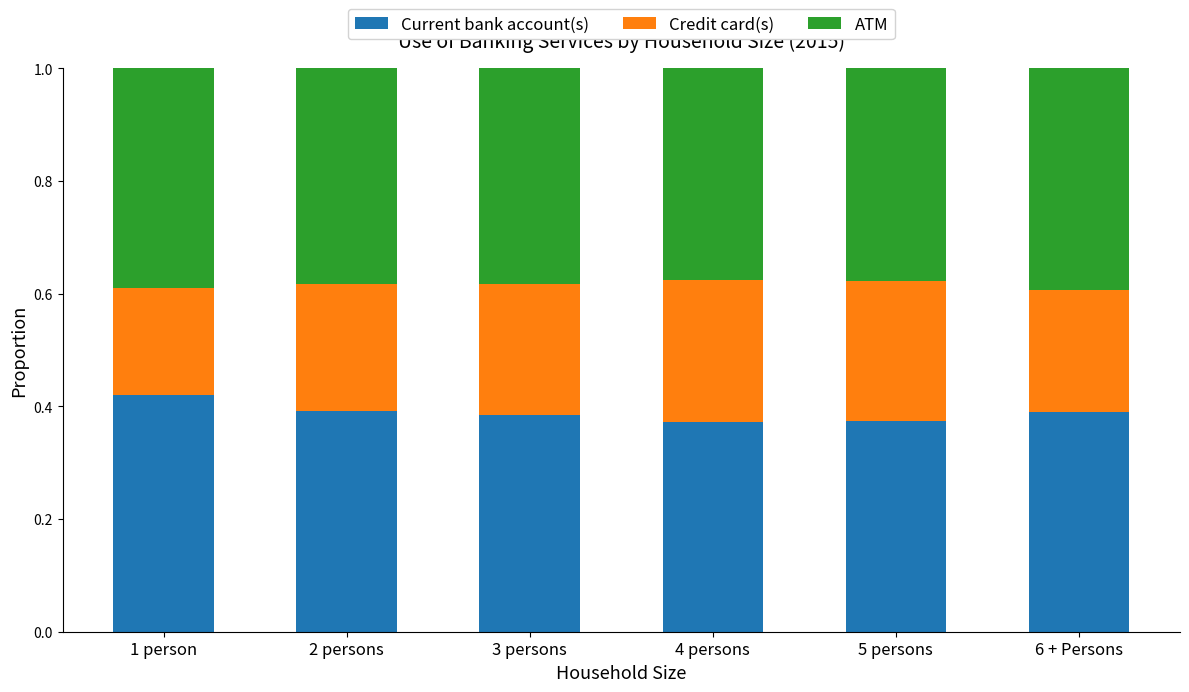

What is the total value across all series at 6 + Persons?

1.0